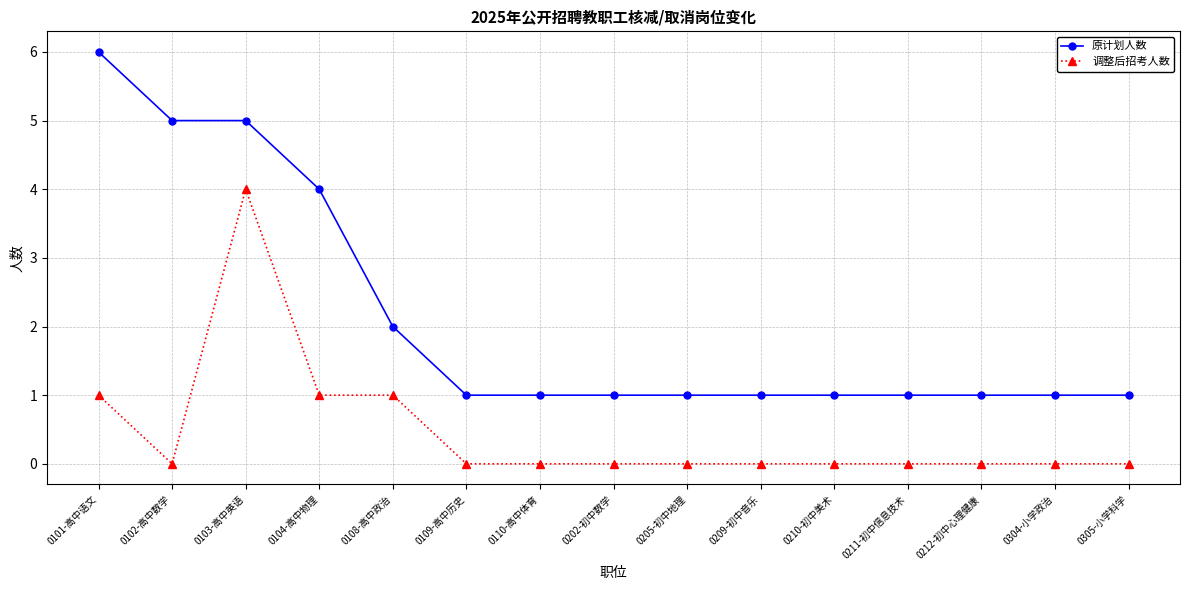

What is the label of the 10th point from the right?

0109-高中历史